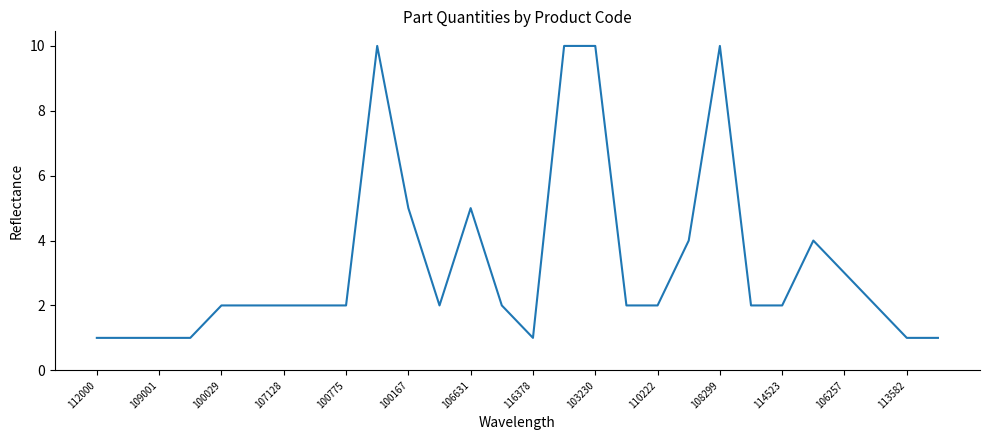

What is the greatest value displayed?

10